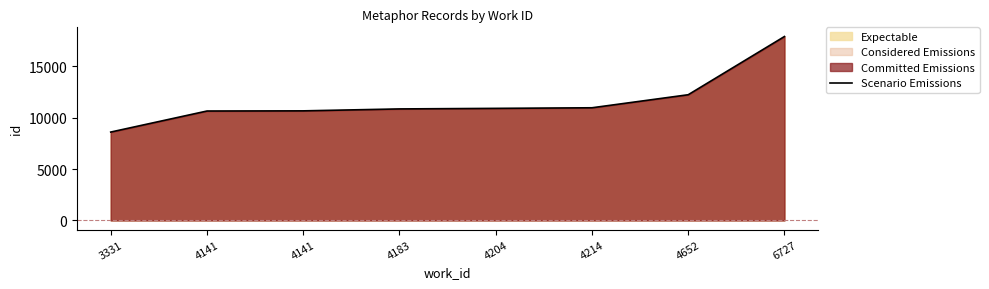

Rank the categories by value from highest to lowest.

6727, 4652, 4214, 4204, 4183, 4141, 4141, 3331